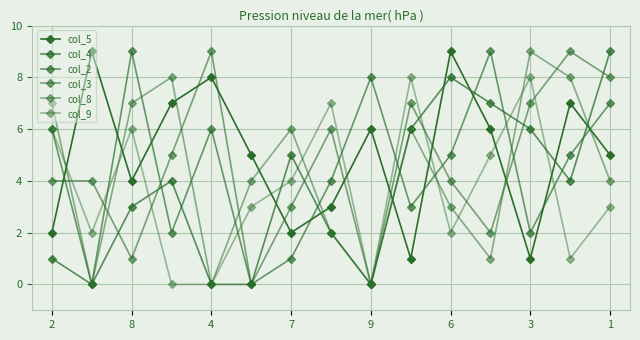

Which series has the largest range (max minus min)?

col_4